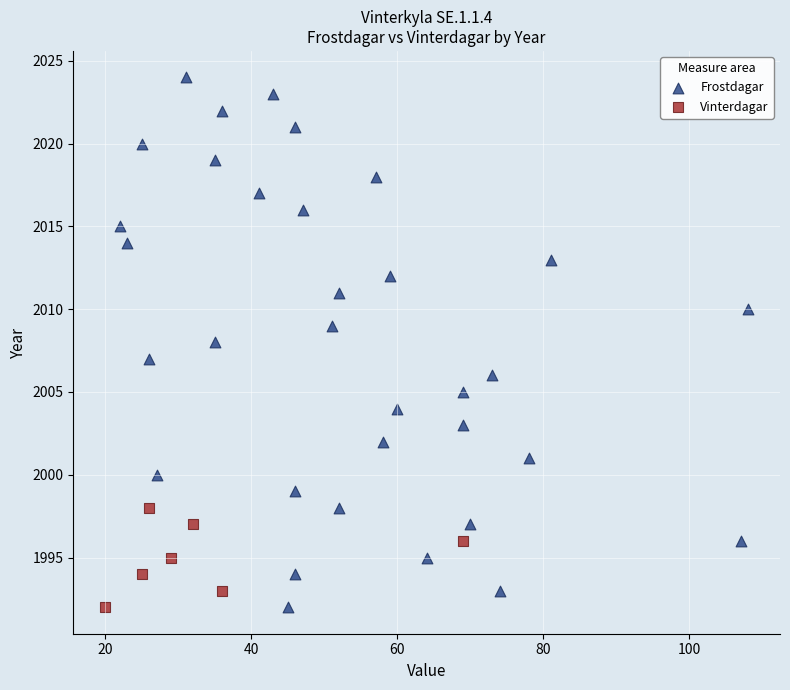

Which series has the largest Y range (max minus min)?

Frostdagar